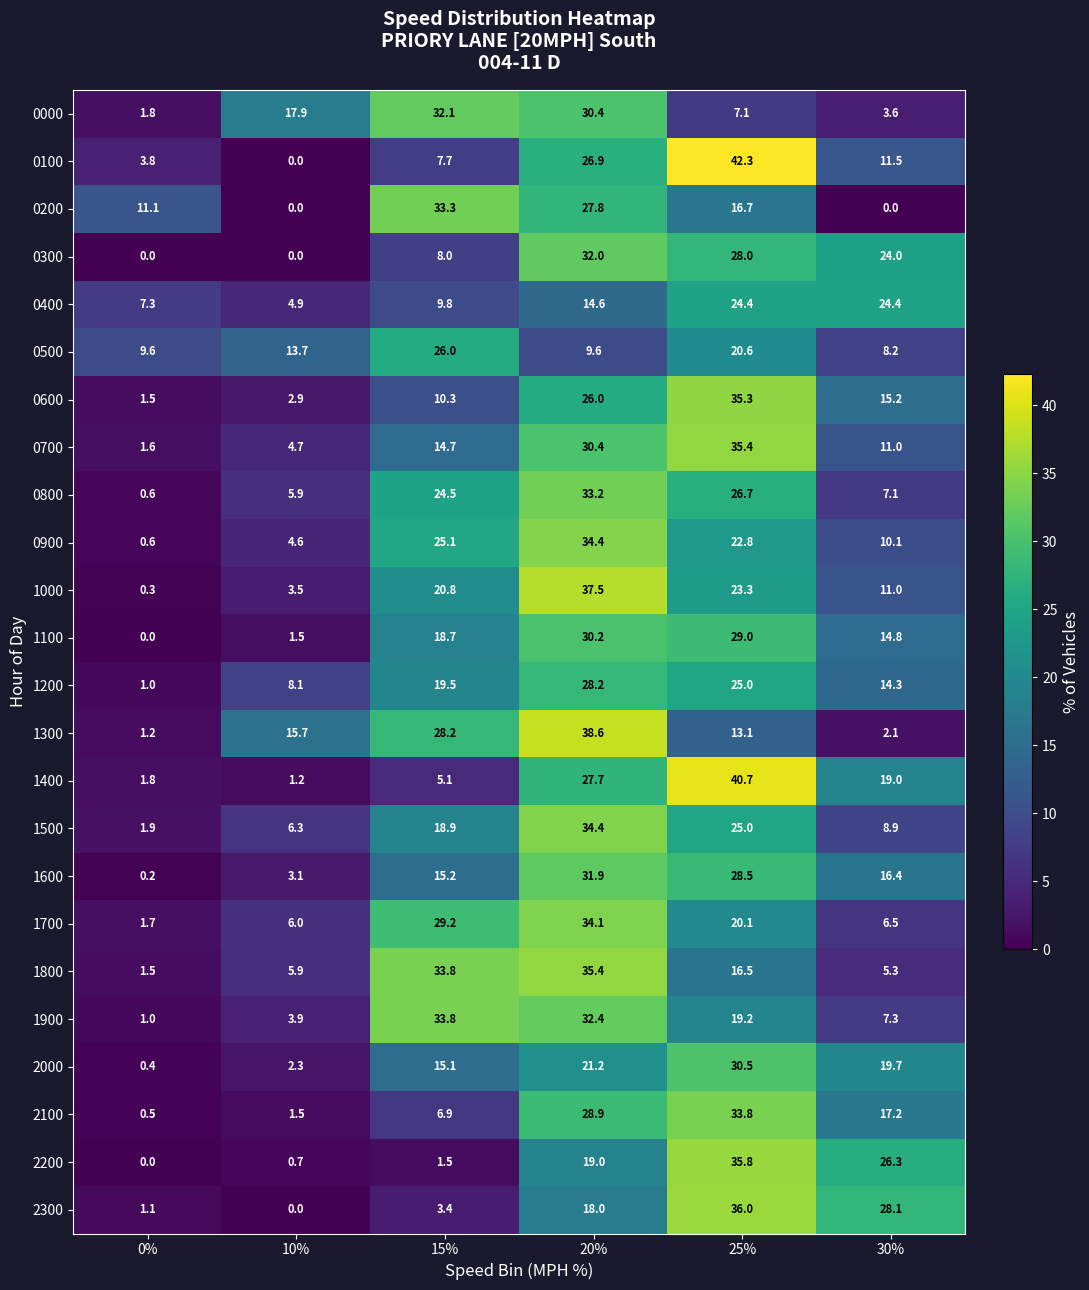

What is the greatest value displayed?

42.3